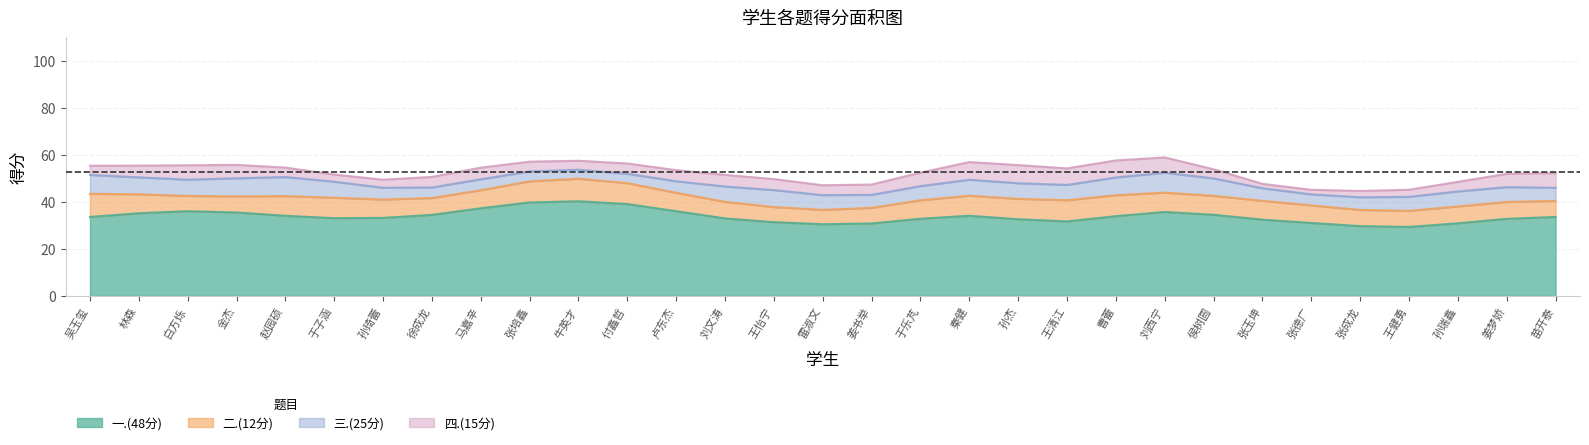

What is the difference between the highest and lowest values at 白方烁?

32